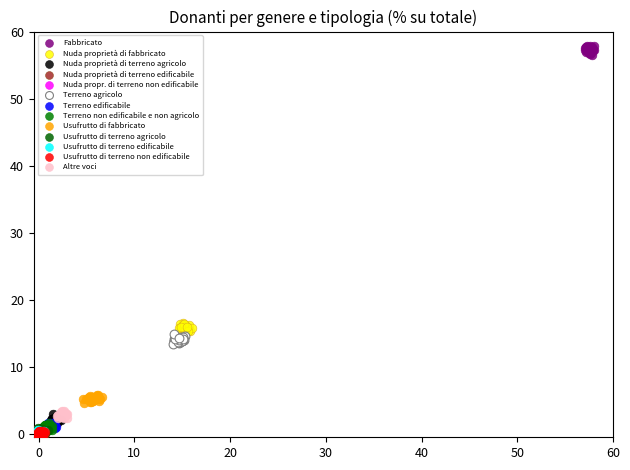

Which series reaches the maximum Y coordinate?

Fabbricato